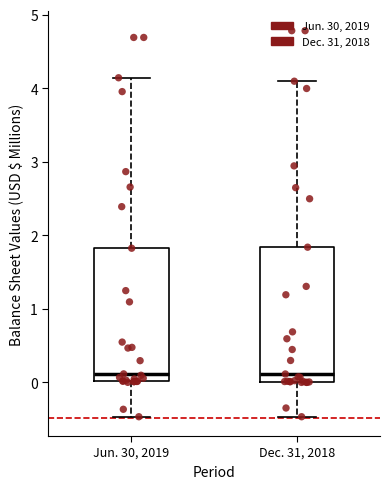

Reading left to right, transcribe this box plot: for each box, give where its median line is, the range the box spans, and where its two whiskers end, as read against the y-axis. The values are not printed on the chart, so give them approximately, as read against the axis.

Jun. 30, 2019: median 0.1, box 0.0 to 1.8, whiskers -0.5 to 4.1
Dec. 31, 2018: median 0.1, box 0.0 to 1.8, whiskers -0.5 to 4.1